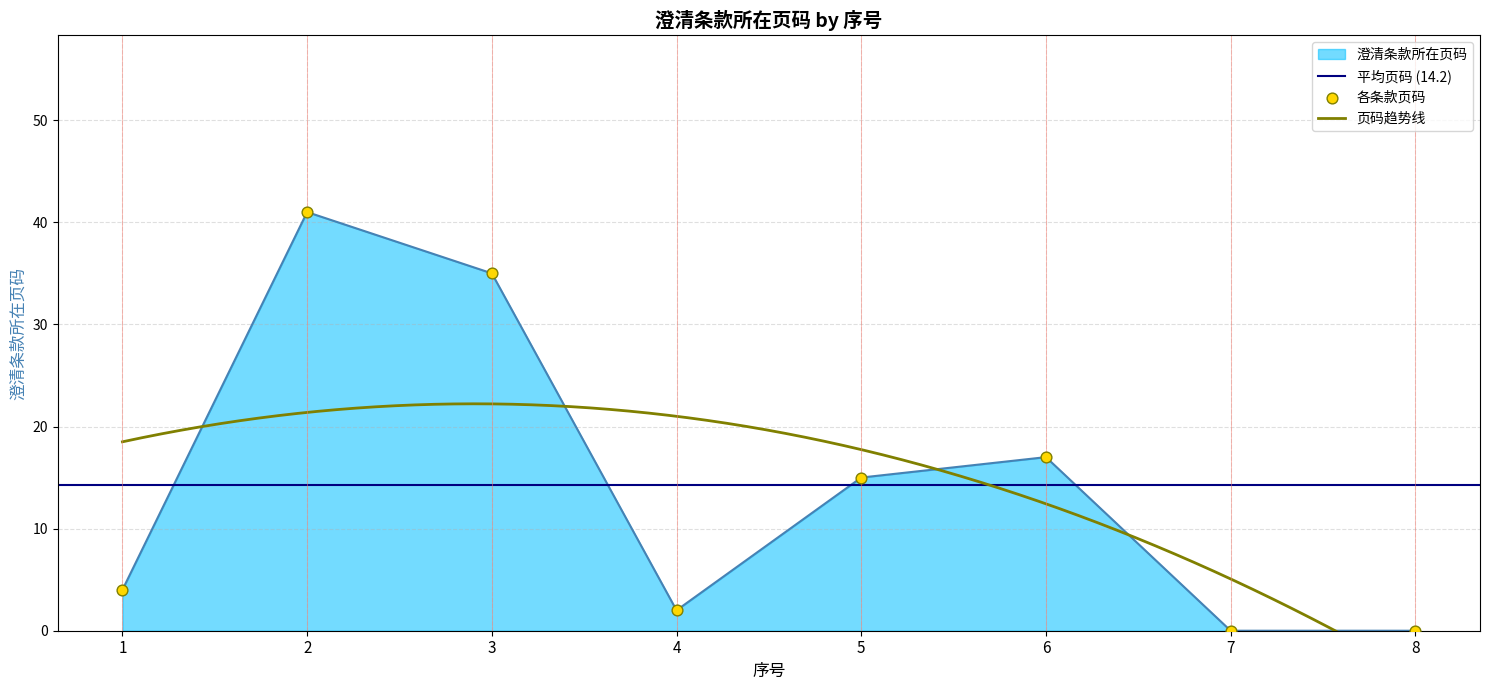

Which has a higher value, 1 or 7?

1